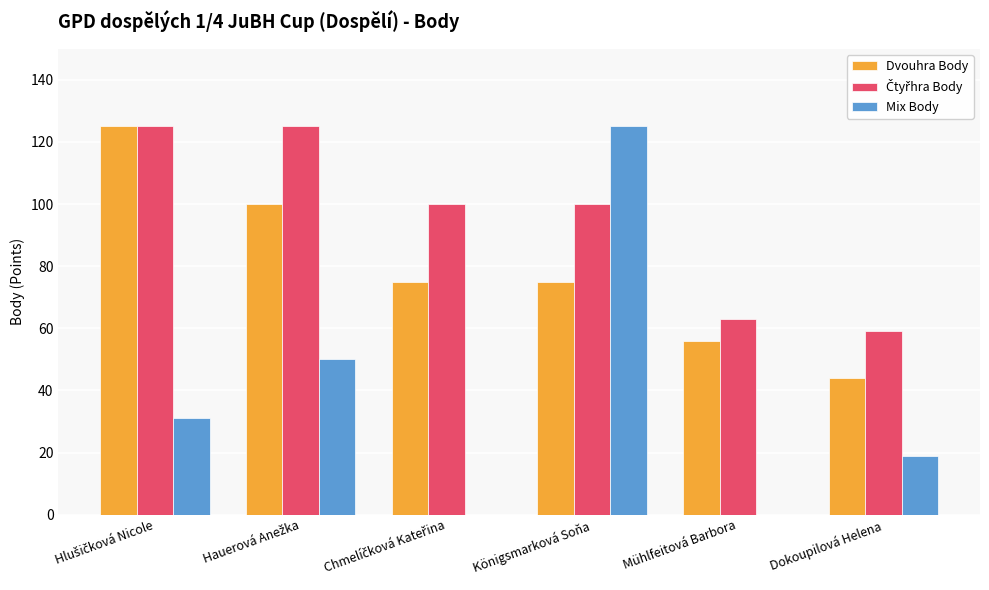

What is the sum of all Dvouhra Body values?

475